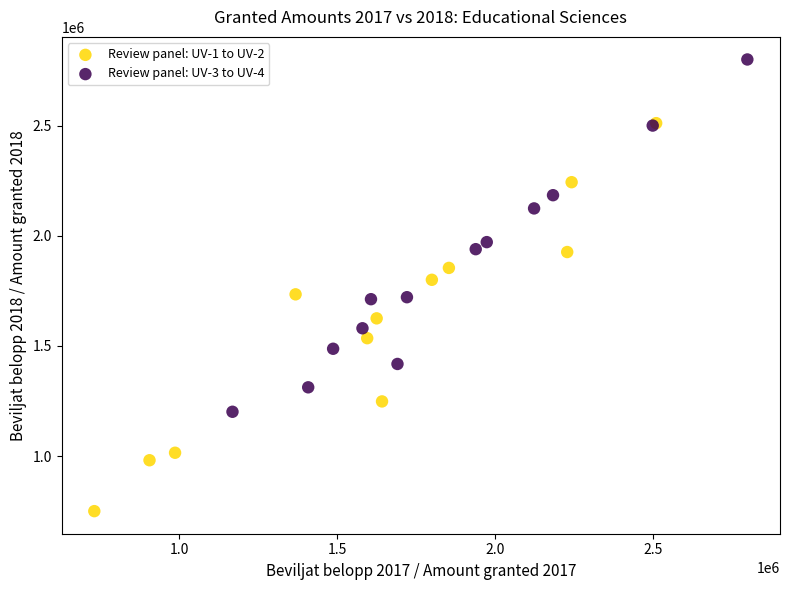

Which series has the largest Y range (max minus min)?

Review panel: UV-1 to UV-2